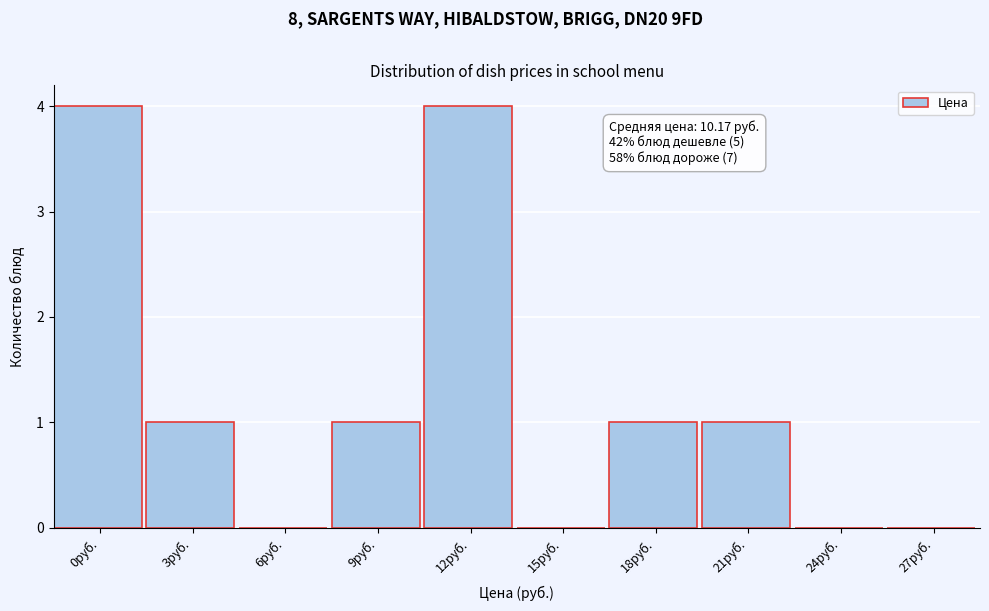

Reading left to right, list all the values displayed in this chart.

0руб.=4	3руб.=1	6руб.=0	9руб.=1	12руб.=4	15руб.=0	18руб.=1	21руб.=1	24руб.=0	27руб.=0